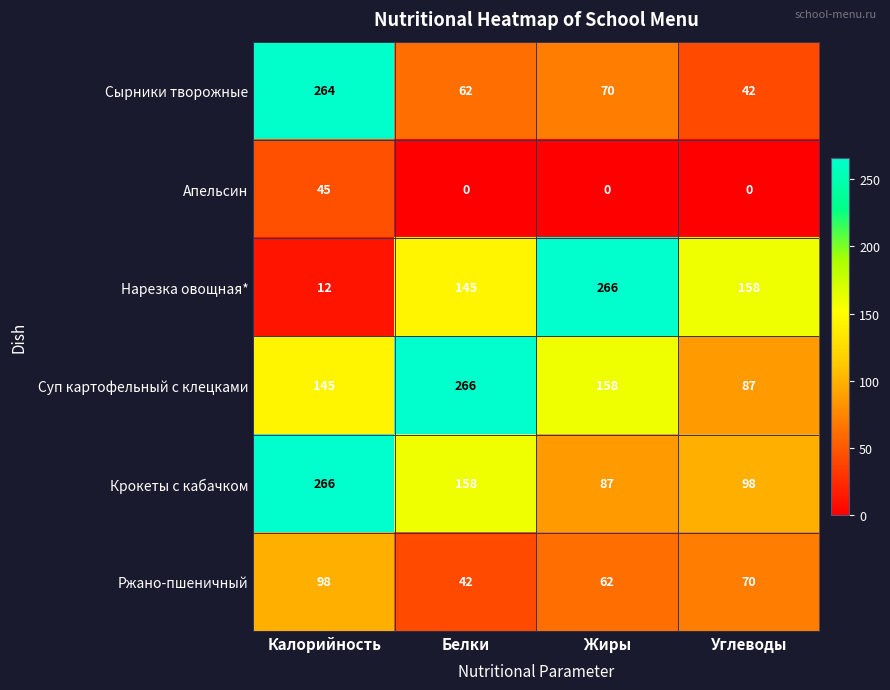

What is the difference between the maximum and minimum values in the Крокеты с кабачком series?

179